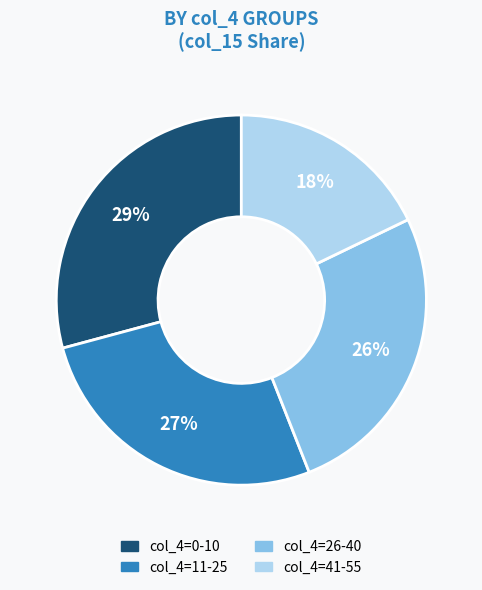

True or false: col_4=41-55 accounts for 8% of the total.

False